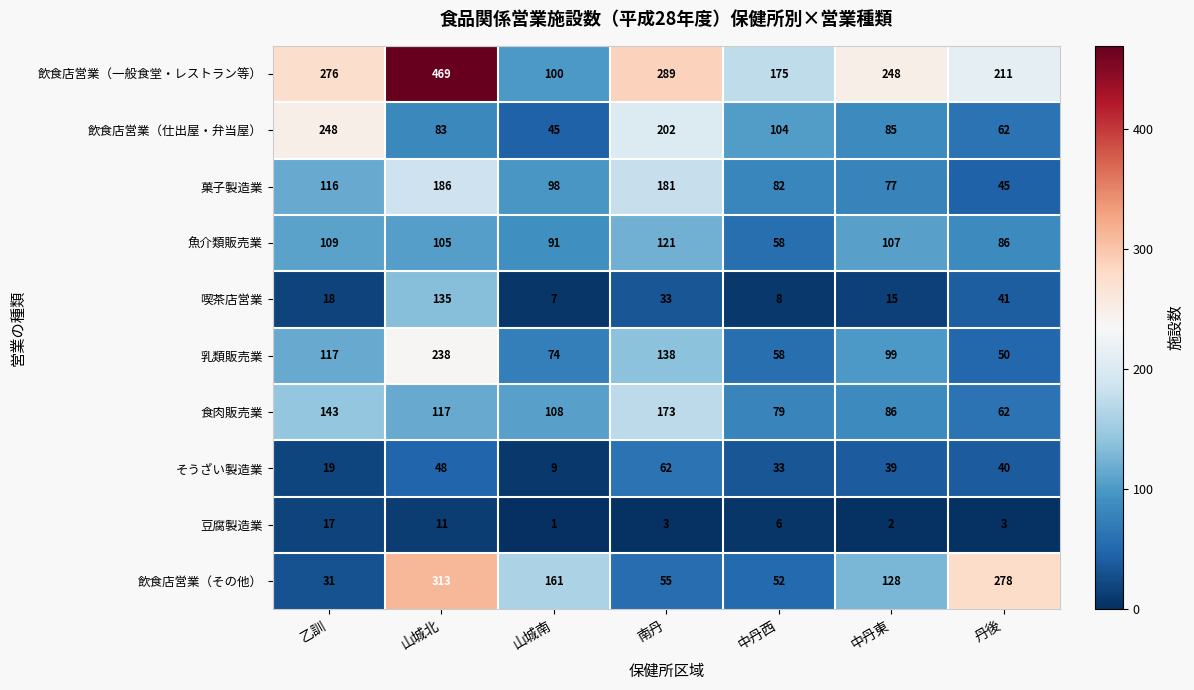

The 喫茶店営業 series shows 33 at 南丹. True or false?

True